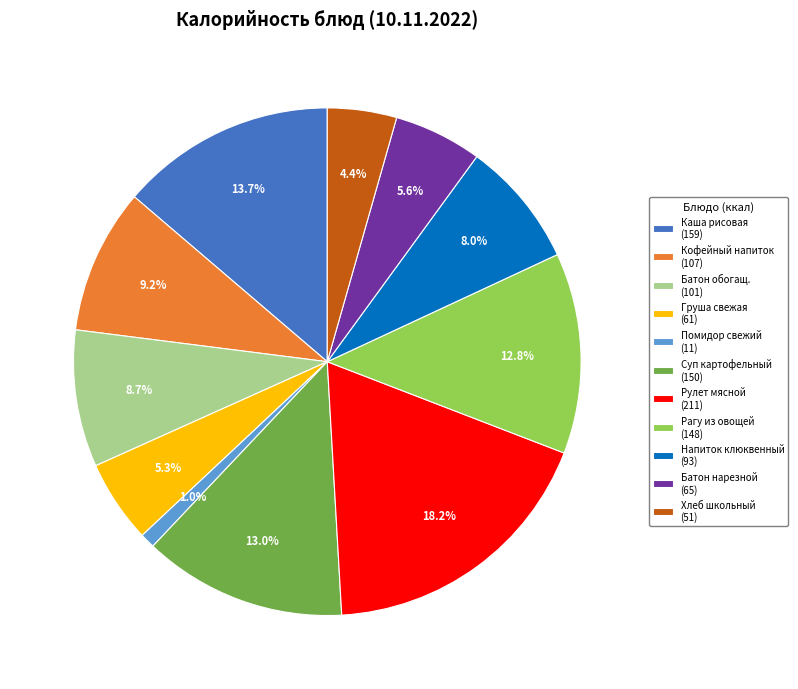

Approximately how many times larger is the value at Рагу из овощей (148) compared to Батон нарезной (65)?

2.3